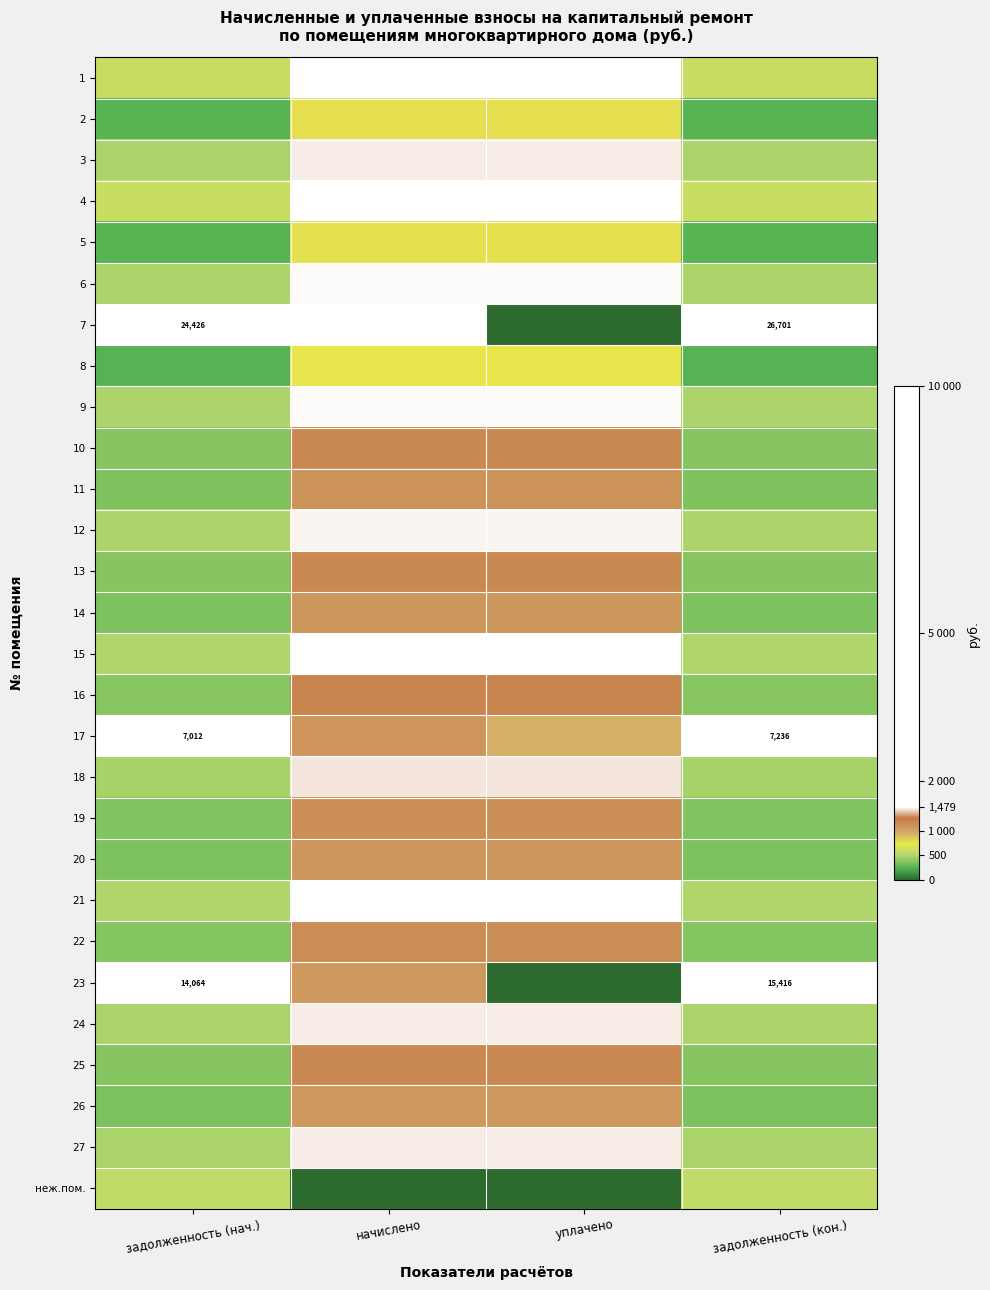

Which label corresponds to the largest value in the chart?

задолженность (кон.)